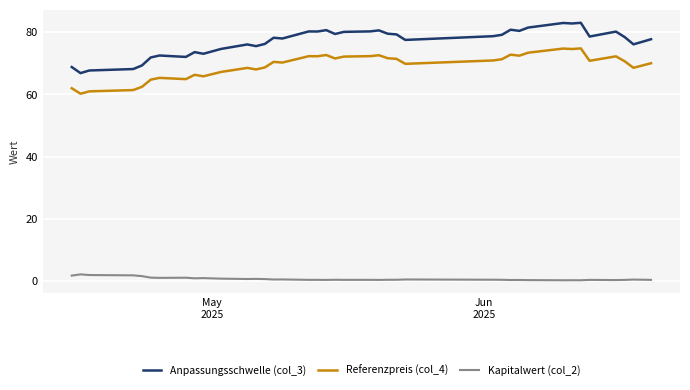

Which series has the widest spread of values?

Anpassungsschwelle (col_3)